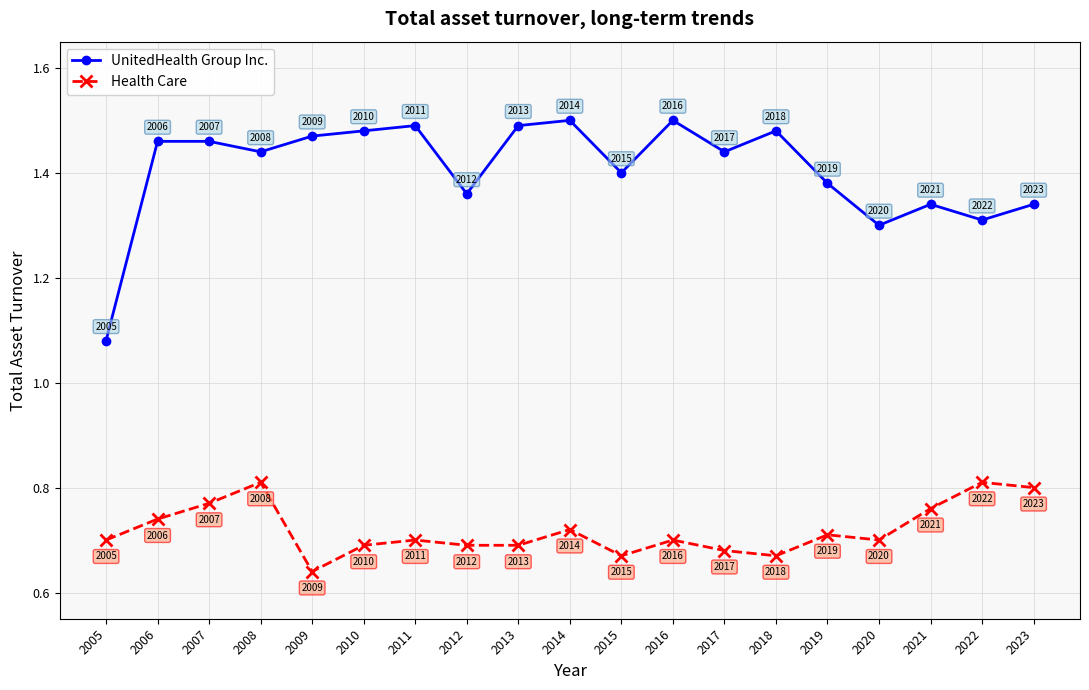

Where is UnitedHealth Group Inc. nearest to the value 1?

2005